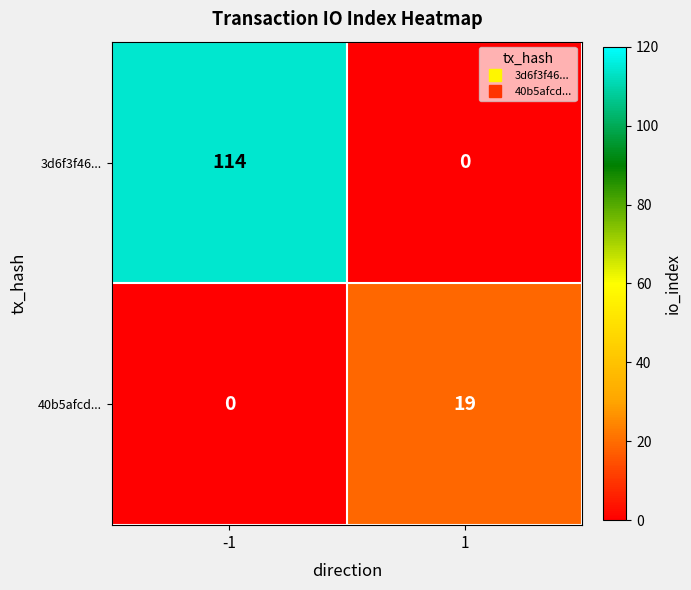

Rank the series by their maximum value, from highest to lowest.

3d6f3f46..., 40b5afcd...